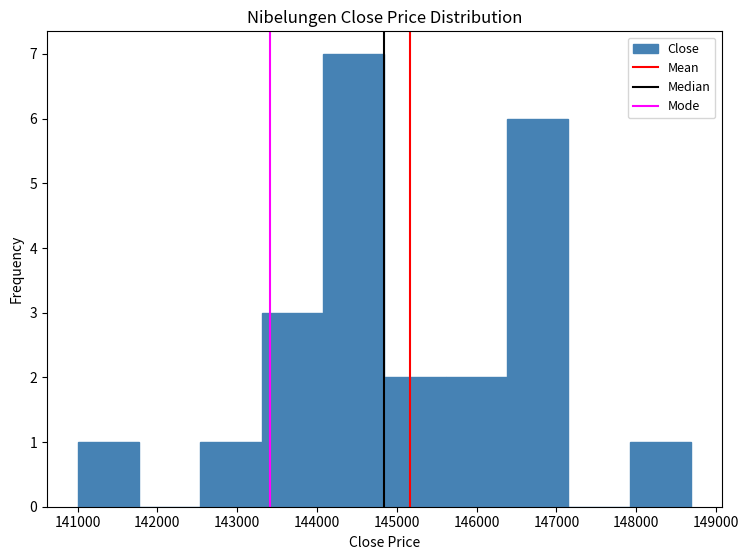

Reading left to right, transcribe this chart: for each bar, give the range it covers on the x-axis and its height. Neither the bar edges nor the heights are printed on the chart, so give them approximately, as read against the axes.

141000 to 141800: 1
141800 to 142500: 0
142500 to 143300: 1
143300 to 144100: 3
144100 to 144800: 7
144800 to 145600: 2
145600 to 146400: 2
146400 to 147100: 6
147100 to 147900: 0
147900 to 148700: 1